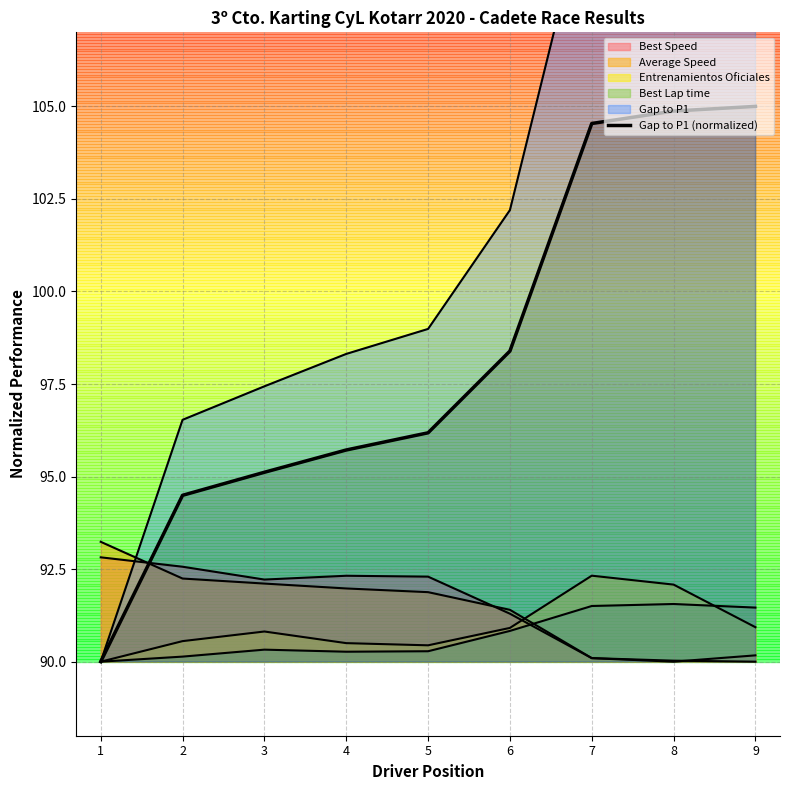

What is the difference between the maximum and minimum values in the Entrenamientos Oficiales series?

2.3